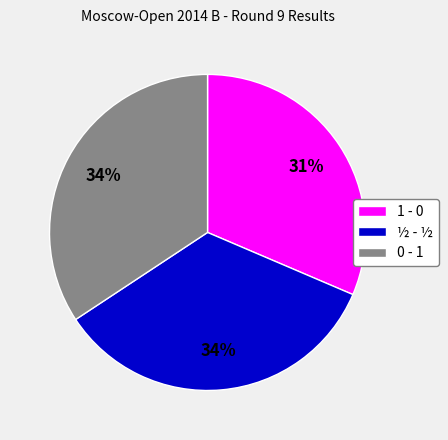

Is it true that ½ - ½ is 34% of the pie?

True